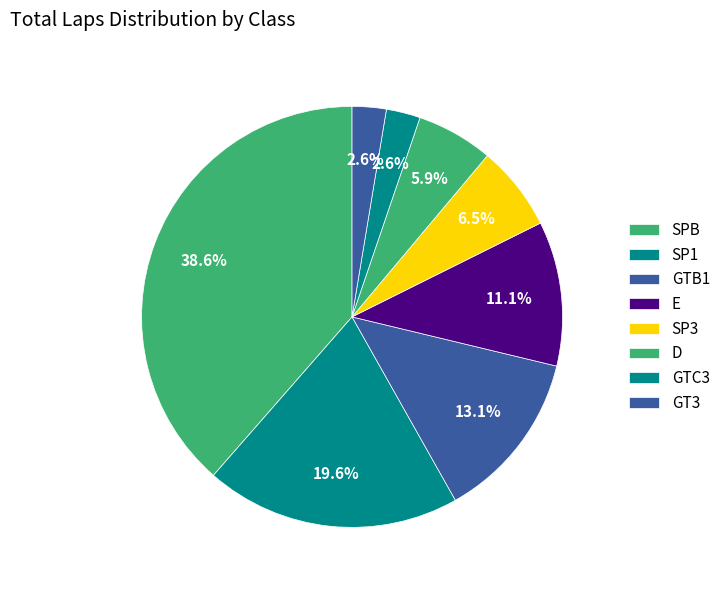

How many segments does this pie chart have?

8